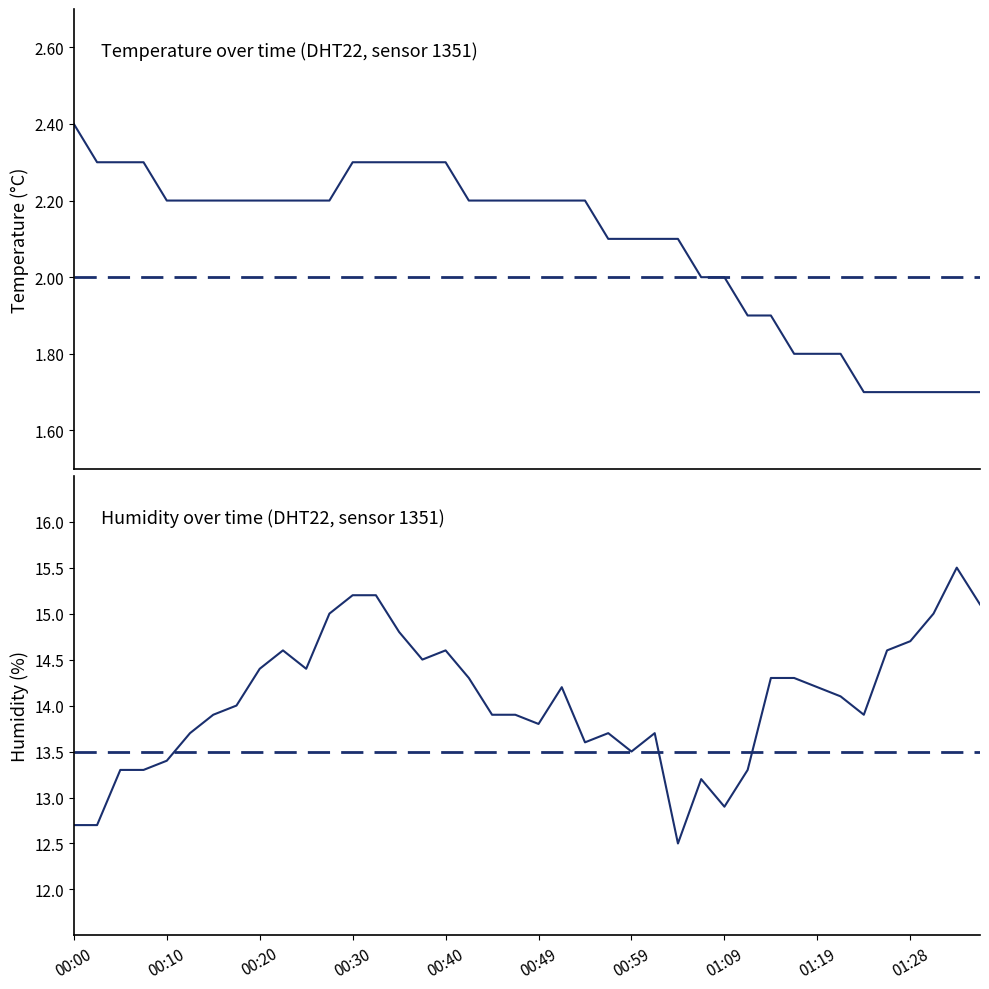

At how many categories does at least one series exceed 11?

40